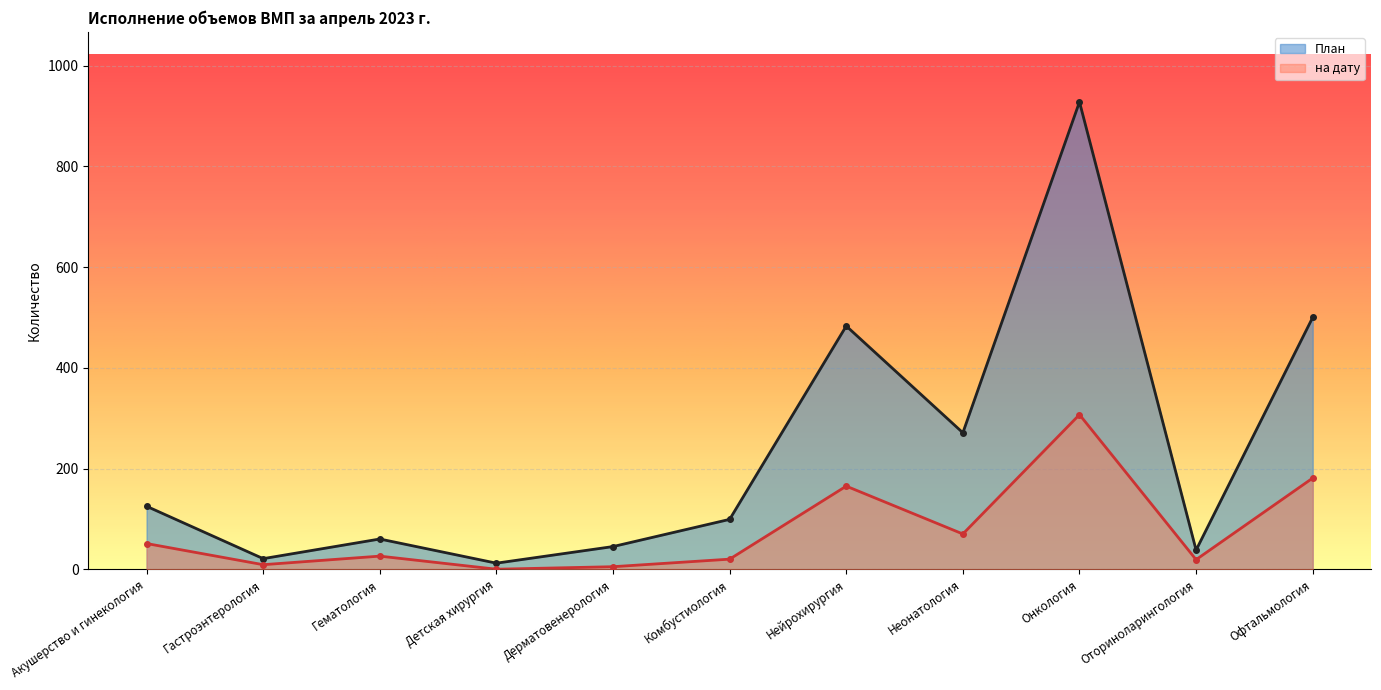

What is the total value across all series at Неонатология?

341